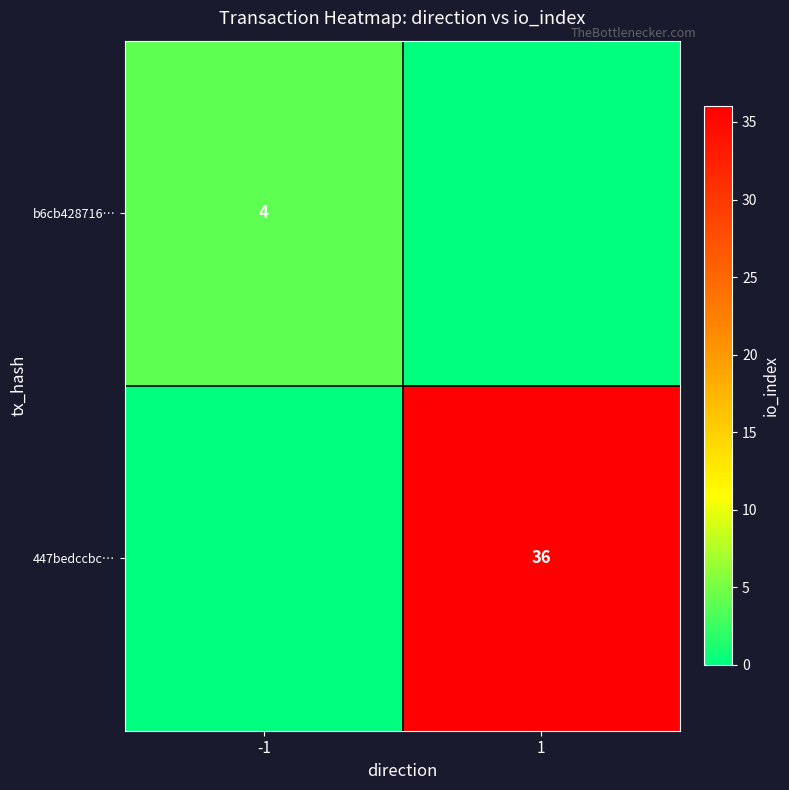

How many distinct data groups are displayed?

2